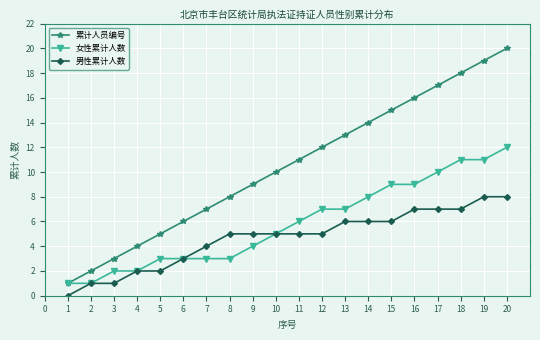

True or false: 男性累计人数 and 累计人员编号 cross at least once.

False